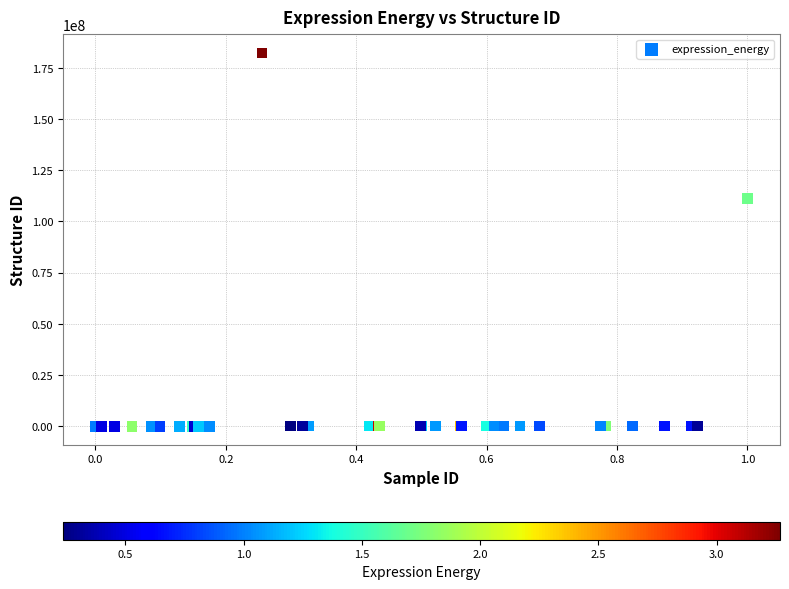

What Y value in the scatter plot is closest to 91152902?

111220704